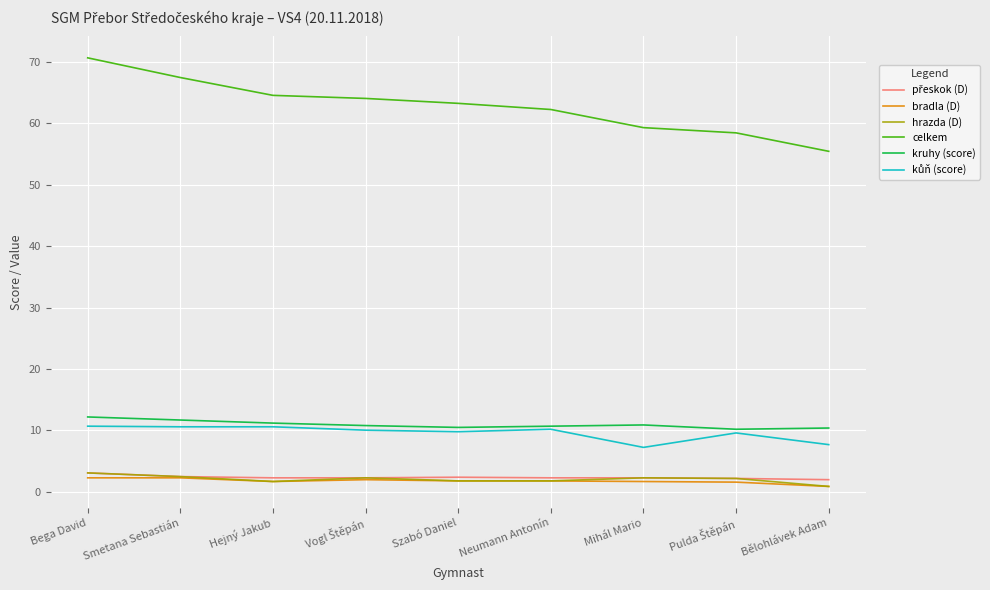

What position from the left is Mihál Mario?

7